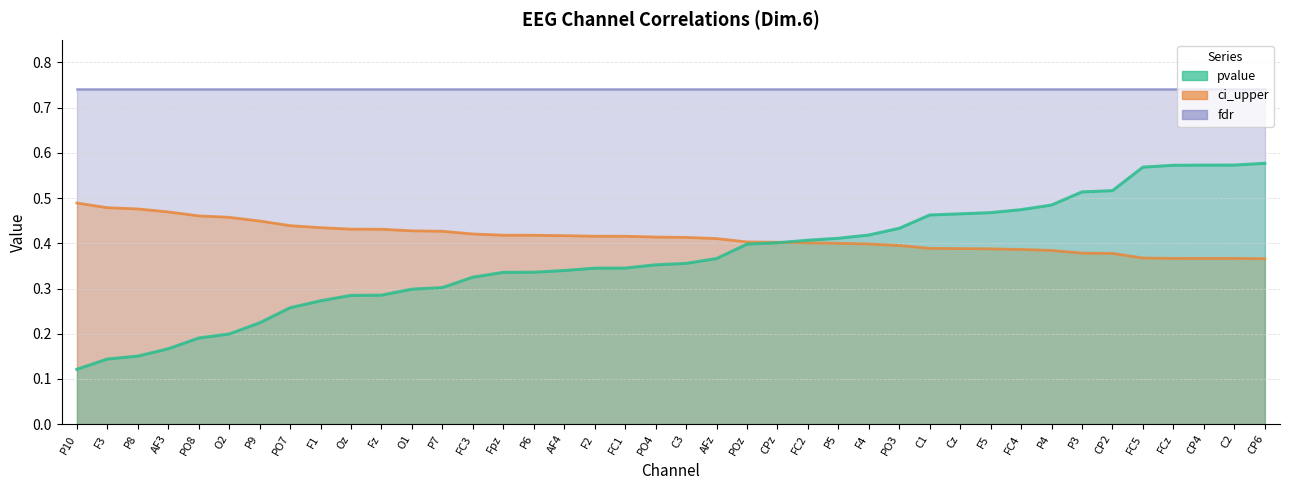

List the labels in order of pvalue value, largest first.

CP6, C2, CP4, FCz, FC5, CP2, P3, P4, FC4, F5, Cz, C1, PO3, F4, P5, FC2, CPz, POz, AFz, C3, PO4, FC1, F2, AF4, P6, Fpz, FC3, P7, O1, Fz, Oz, F1, PO7, P9, O2, PO8, AF3, P8, F3, P10